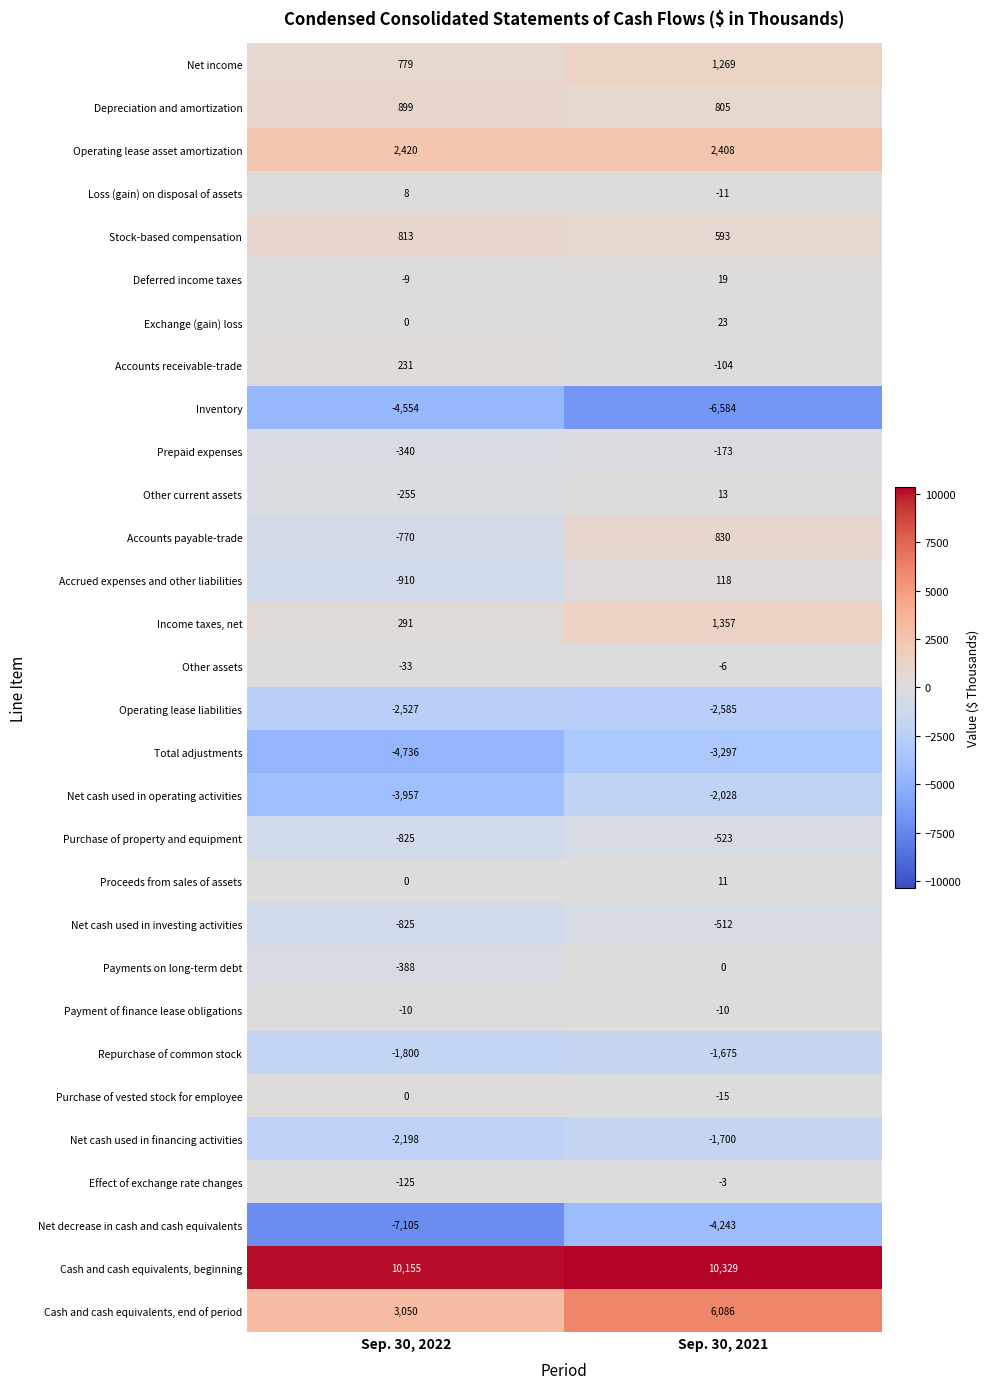

Which series has the largest range (max minus min)?

Cash and cash equivalents, end of period